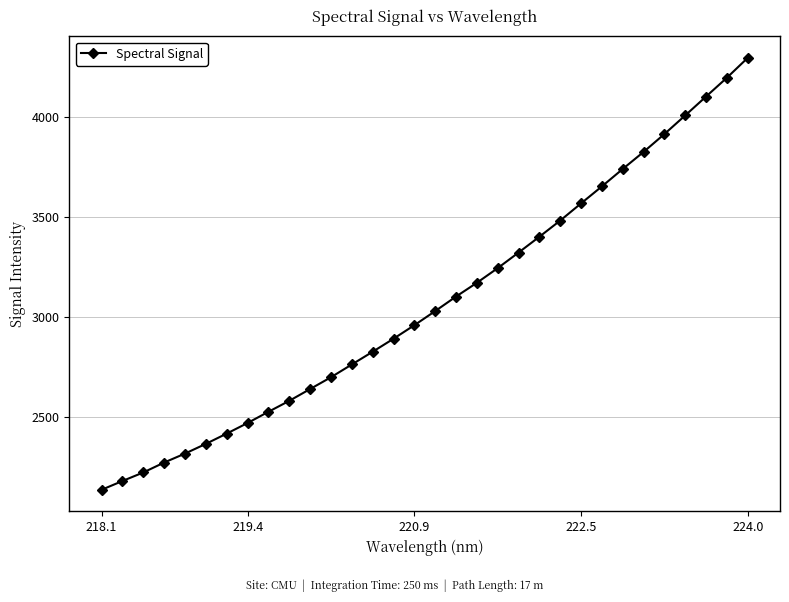

True or false: the data has more than 2 interior local peaks.

False